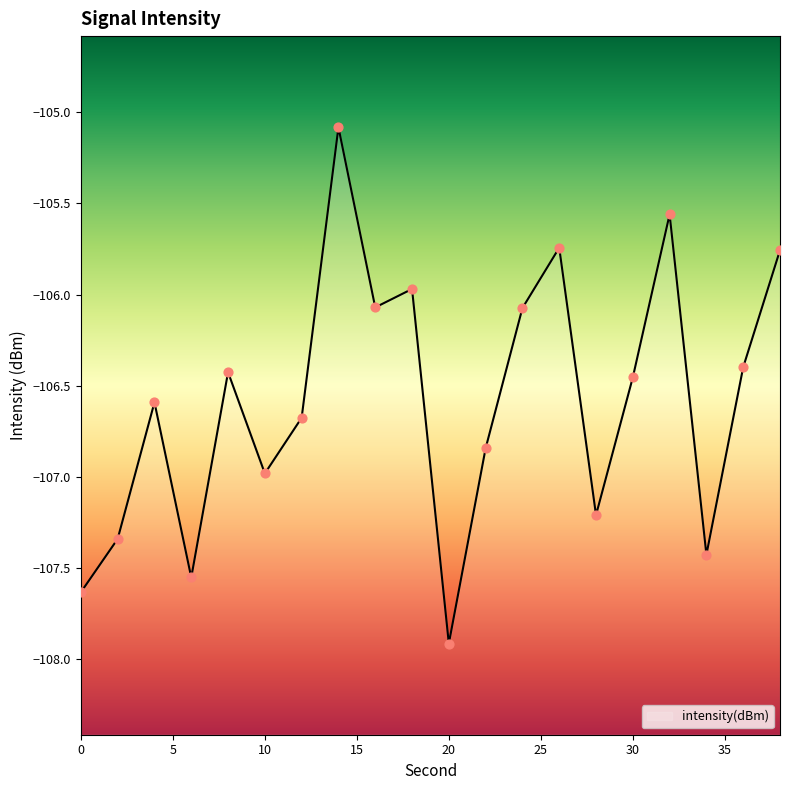

Which has a higher value, 0 or 24?

24